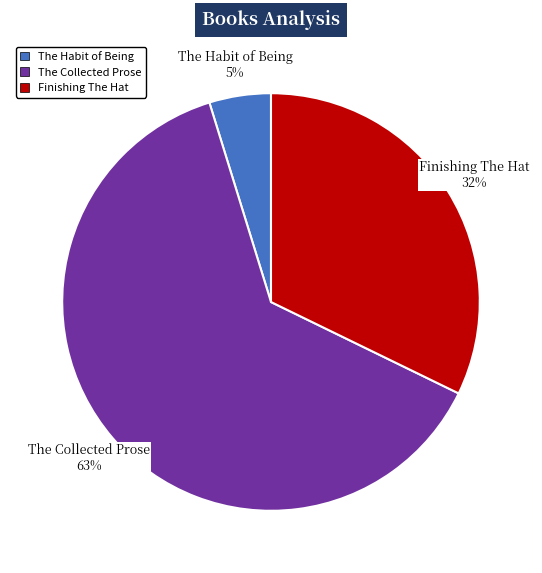

Do Finishing The Hat and The Habit of Being together represent more than half of the pie?

No